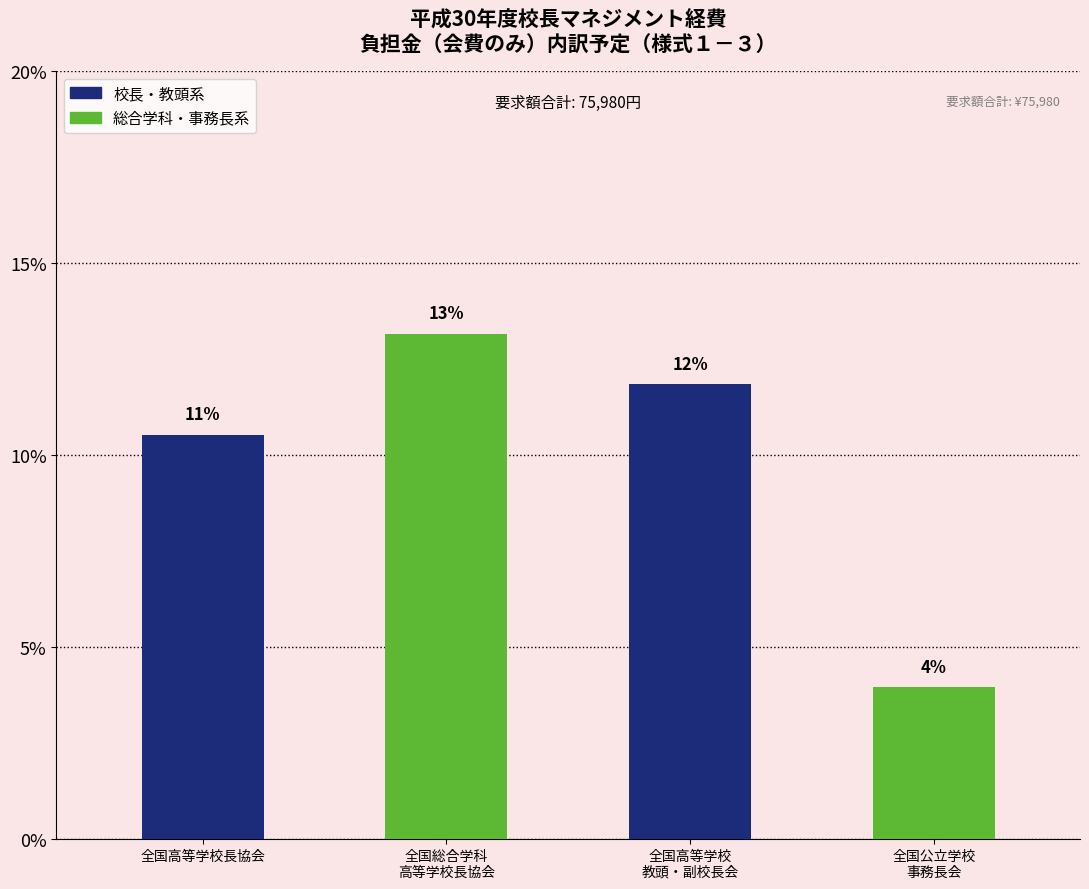

Reading right to left, what are all the values shown in this chart?

3.9	11.8	13.2	10.5